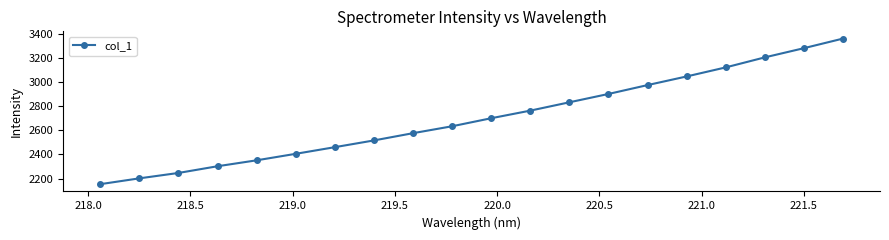

What is the average value?

2701.9